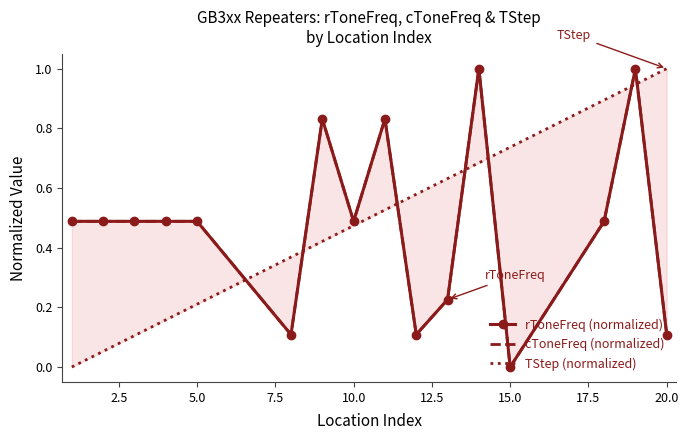

The rToneFreq (normalized) series shows 0.5 at 5.0. True or false?

True